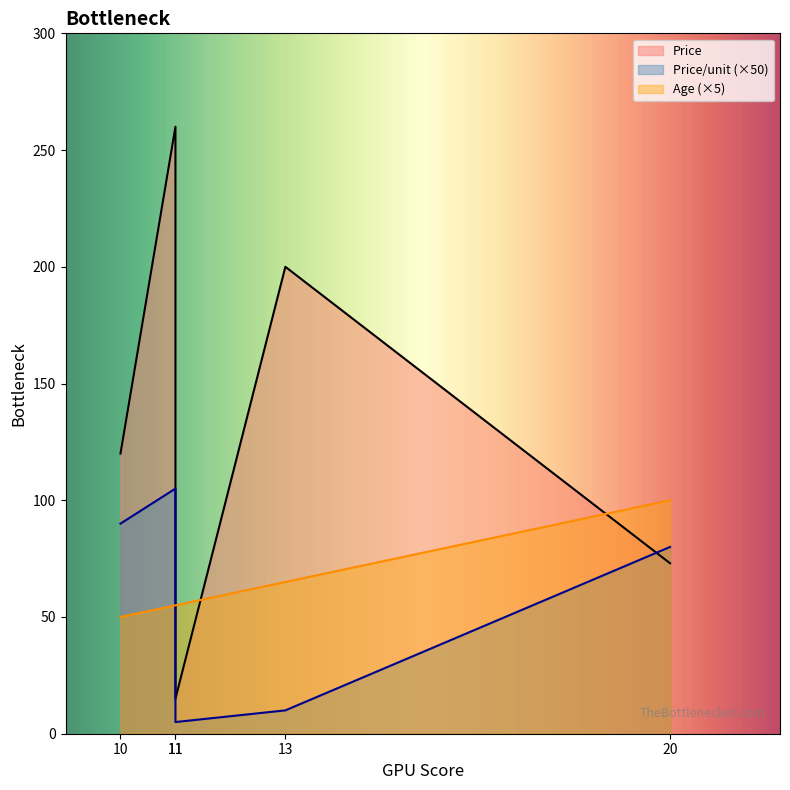

How many lines are shown in the chart?

3